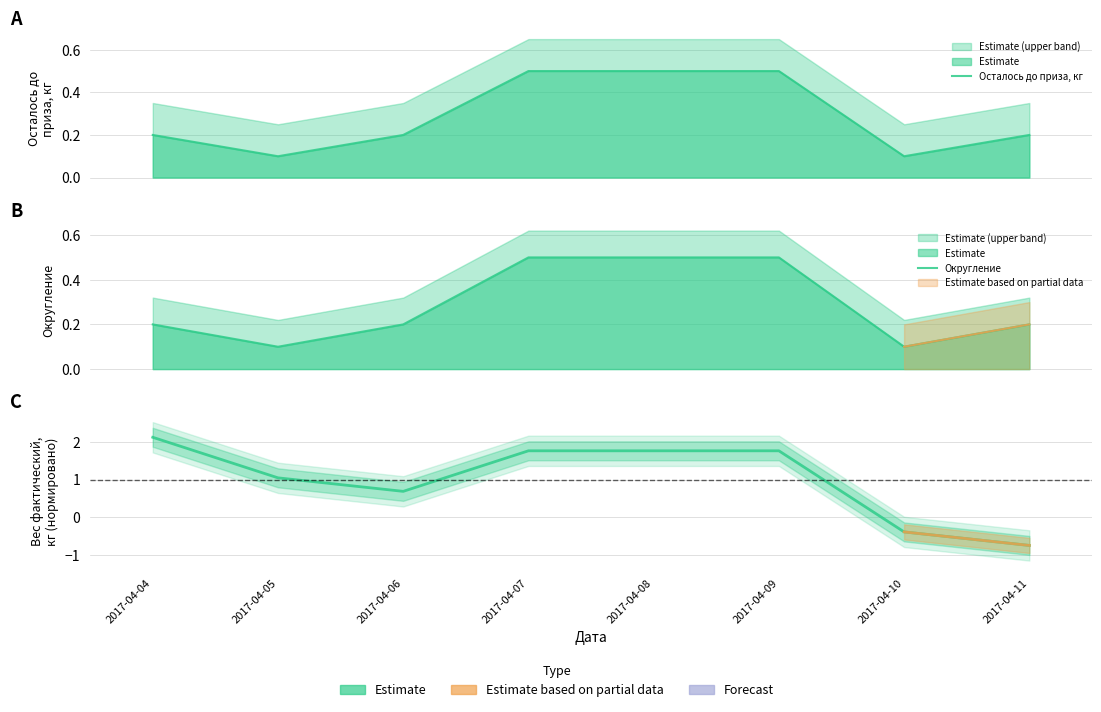

True or false: Вес фактический, кг has a value of 1.0 at 2017-04-05.

True